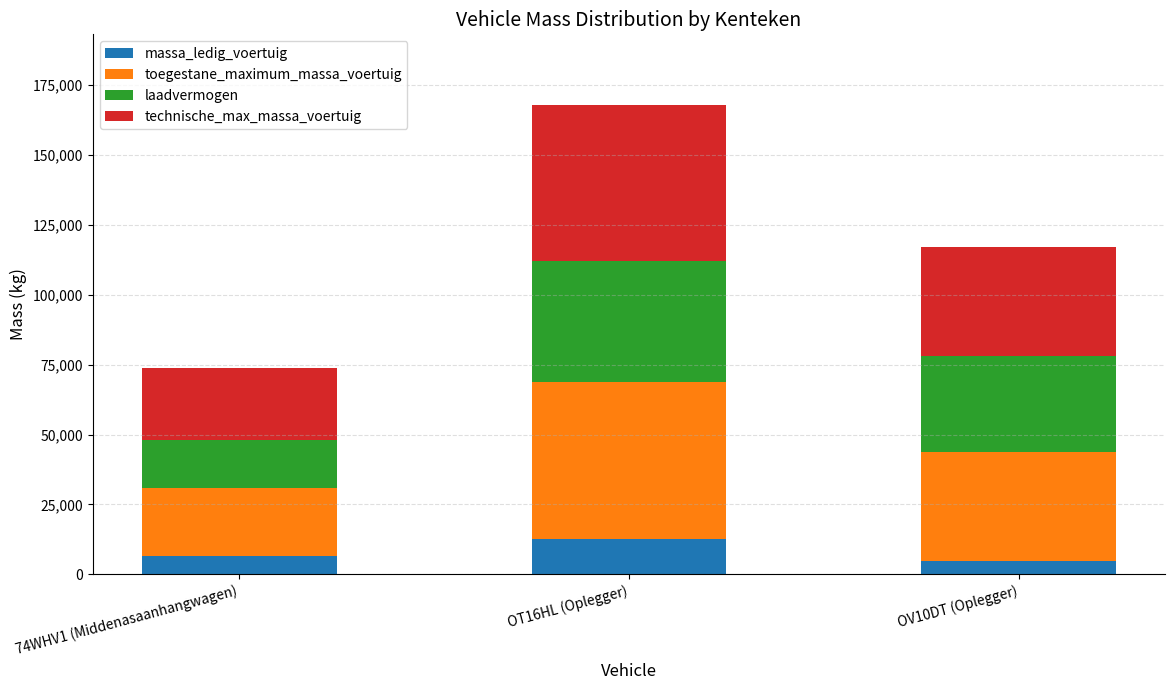

What is the difference between the massa_ledig_voertuig values at OT16HL (Oplegger) and OV10DT (Oplegger)?

7900